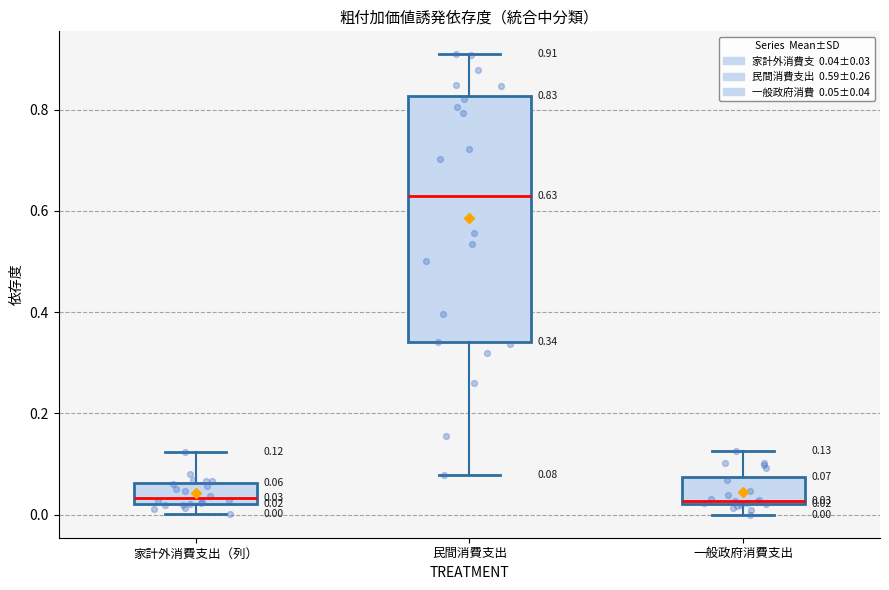

Comparing the boxes themselves (not the whiskers), which one is the tallest?

民間消費支出